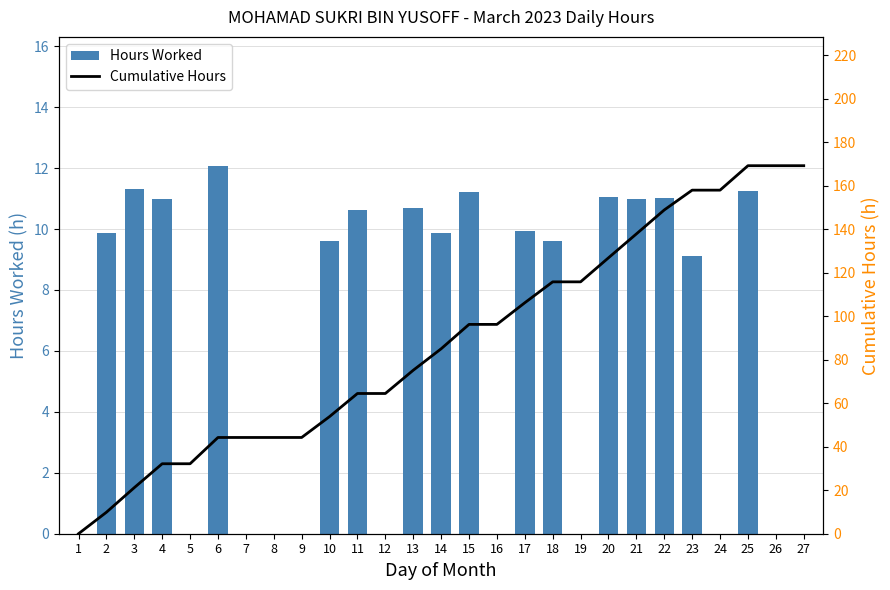

Which series has the largest total across all categories?

Cumulative Hours